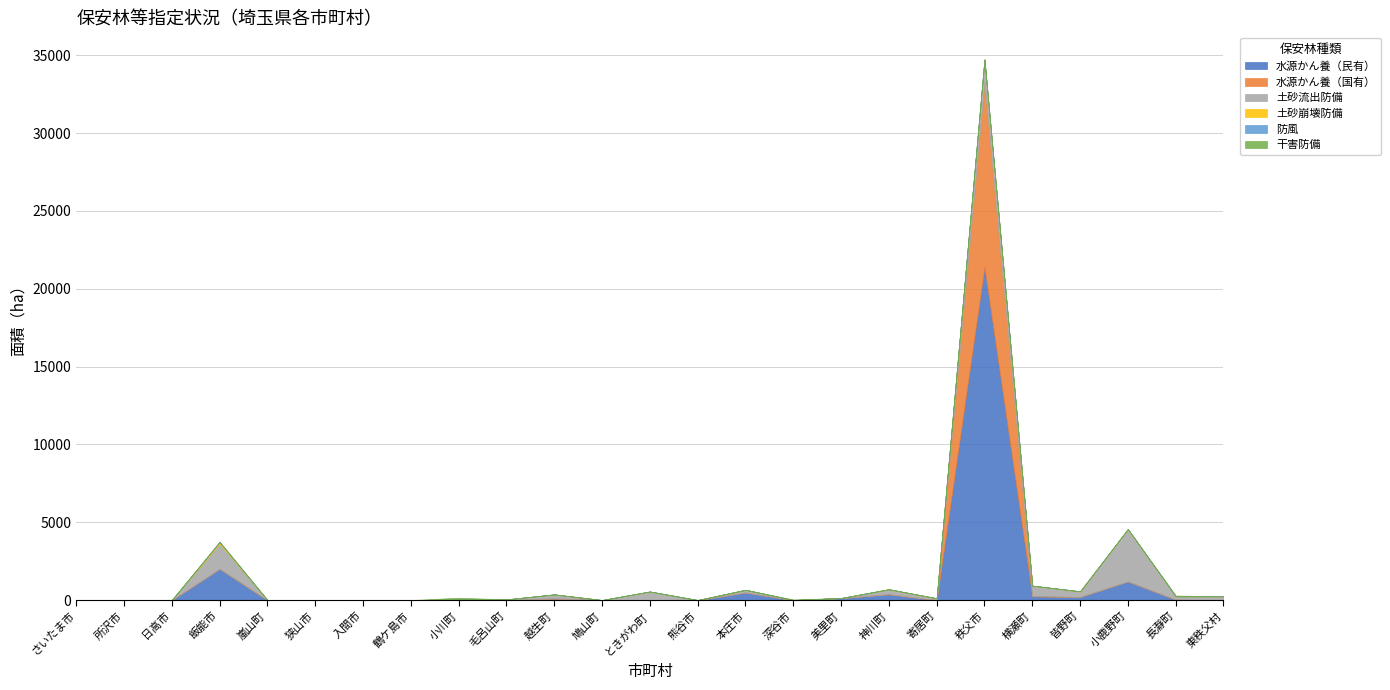

Where is 水源かん養（国有） nearest to the value 5930?

さいたま市